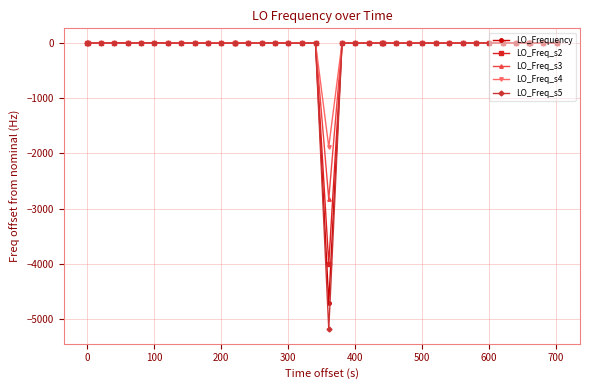

How many categories are shown in the chart?

40